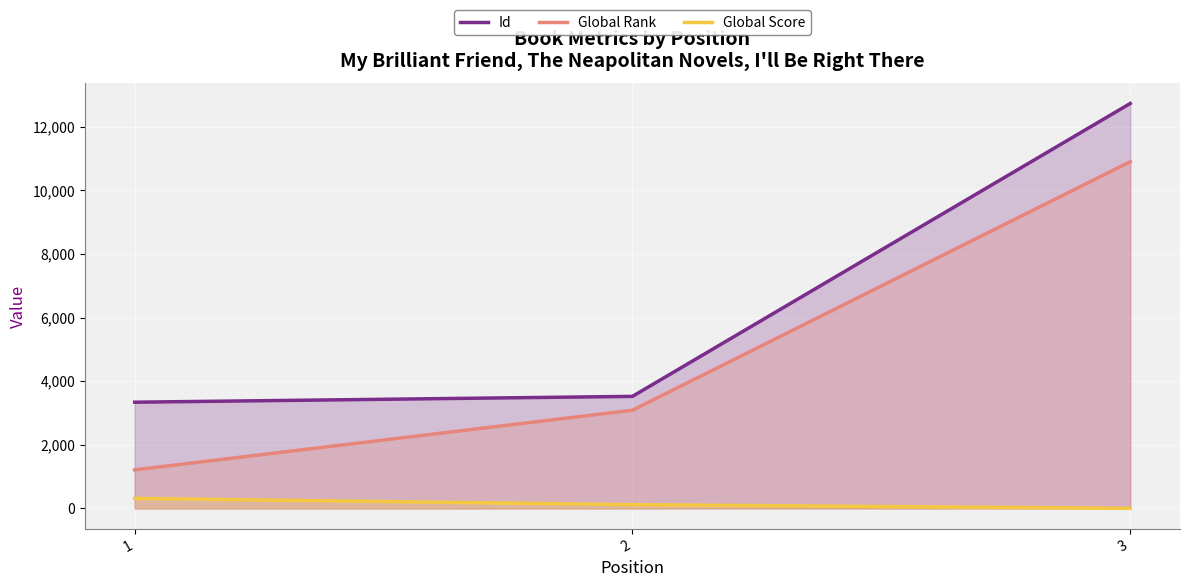

What is the sum of the Global Score values at 2 and 1?

437